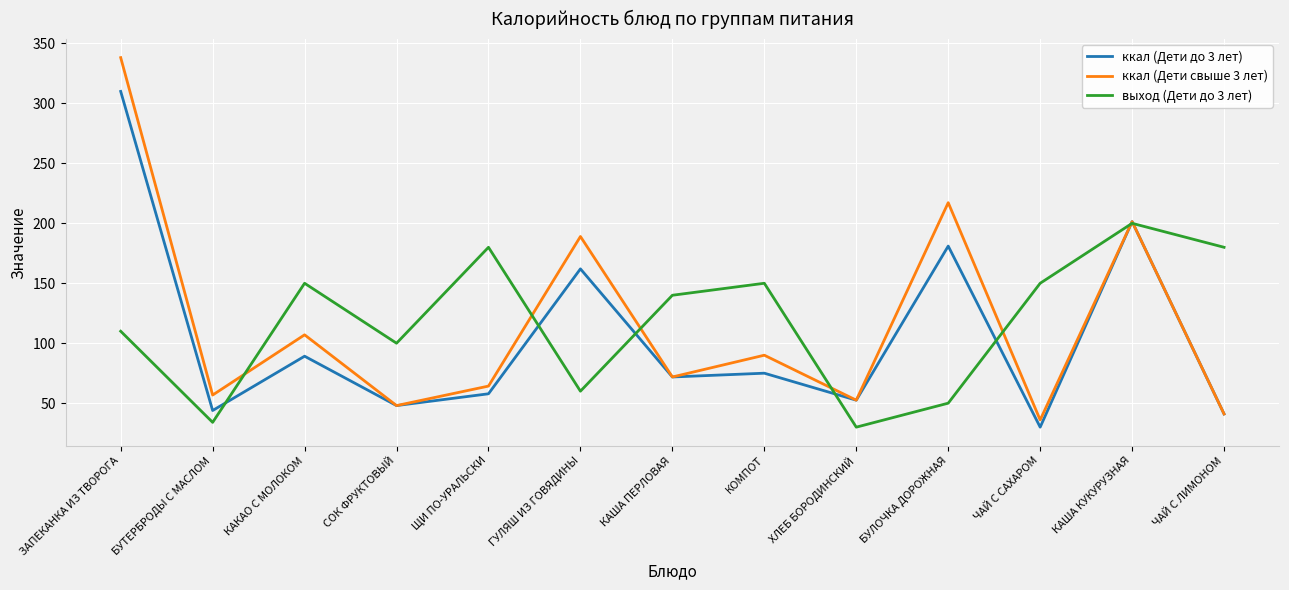

What is the difference between the maximum and minimum values in the выход (Дети до 3 лет) series?

170.0